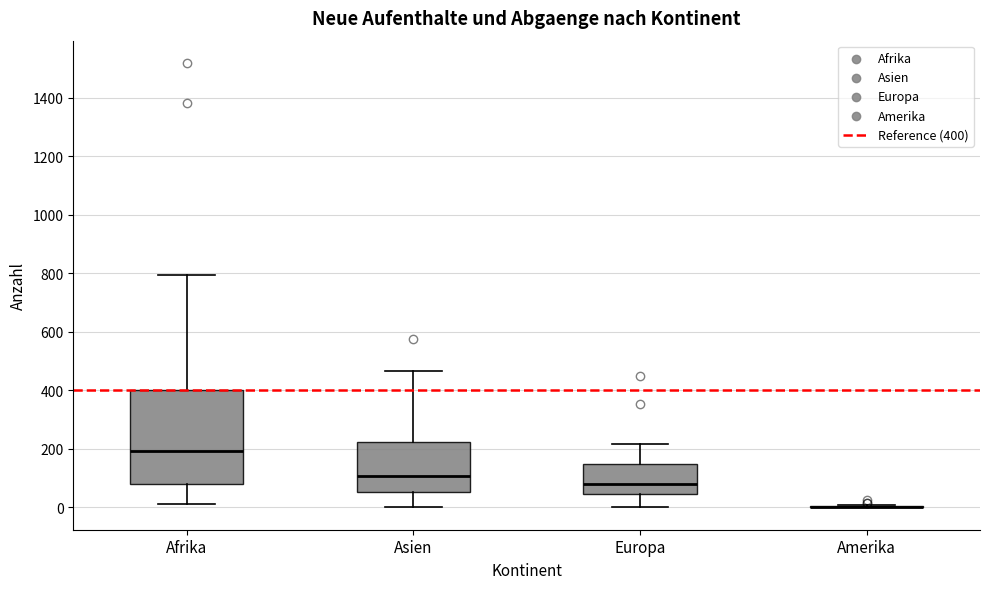

Where does the median line of the box for Afrika sit on the y-axis? The values are not printed on the chart, so give them approximately, as read against the axis.

200